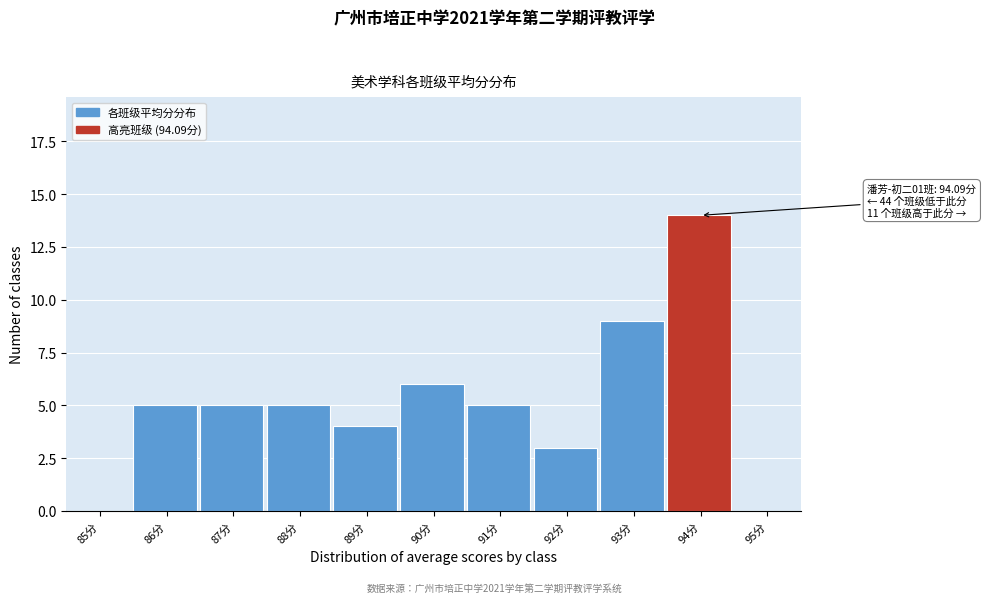

Reading left to right, list all the values displayed in this chart.

85分=0	86分=5	87分=5	88分=5	89分=4	90分=6	91分=5	92分=3	93分=9	94分=14	95分=0